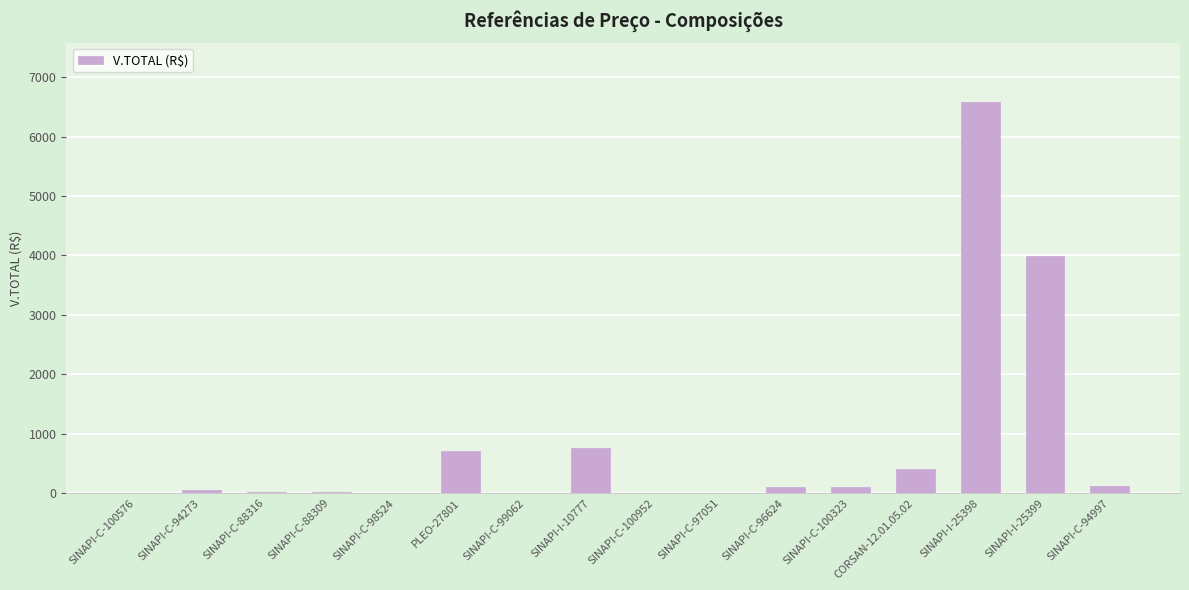

Are the bars horizontal?

No